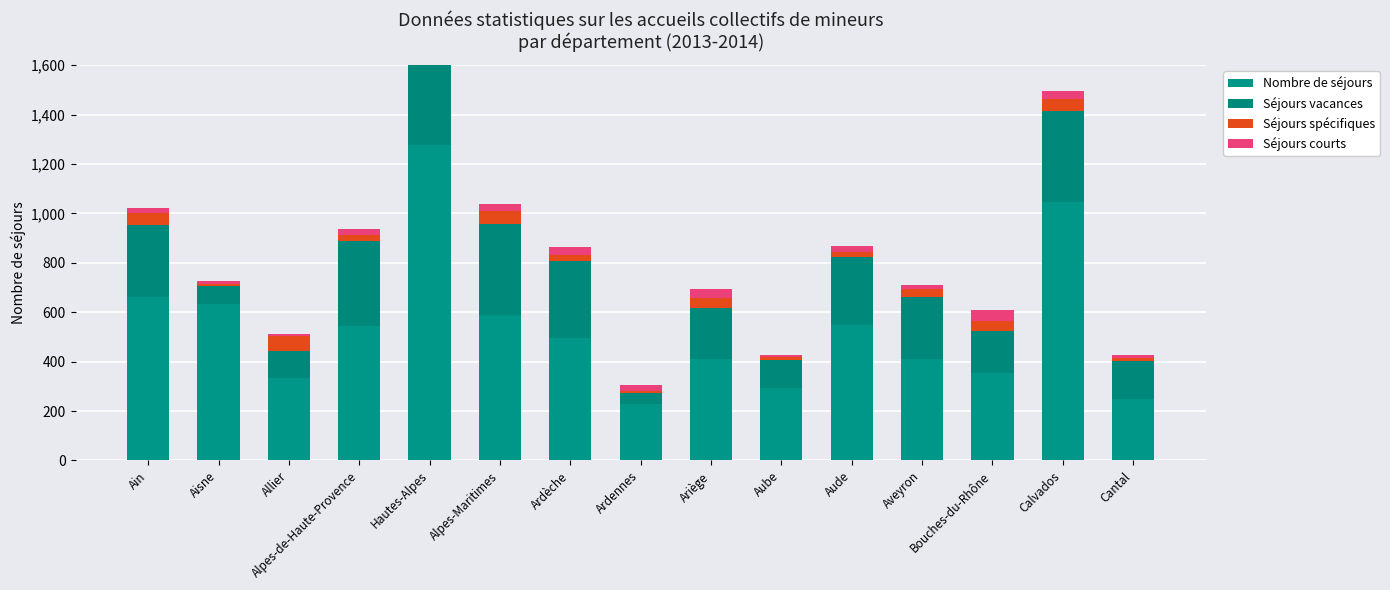

What is the sum of the Séjours courts values at Bouches-du-Rhône and Ardèche?

76